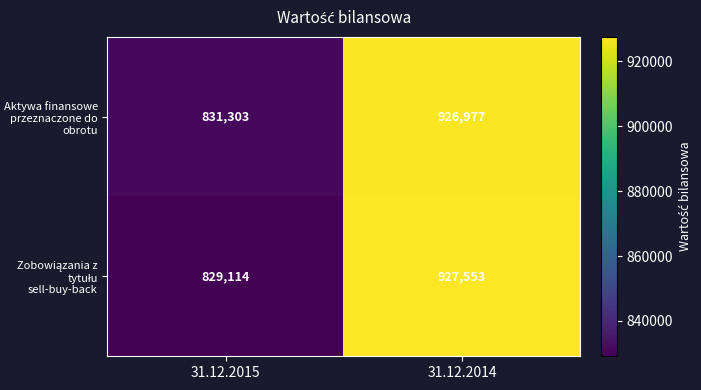

How many categories are shown in the chart?

2